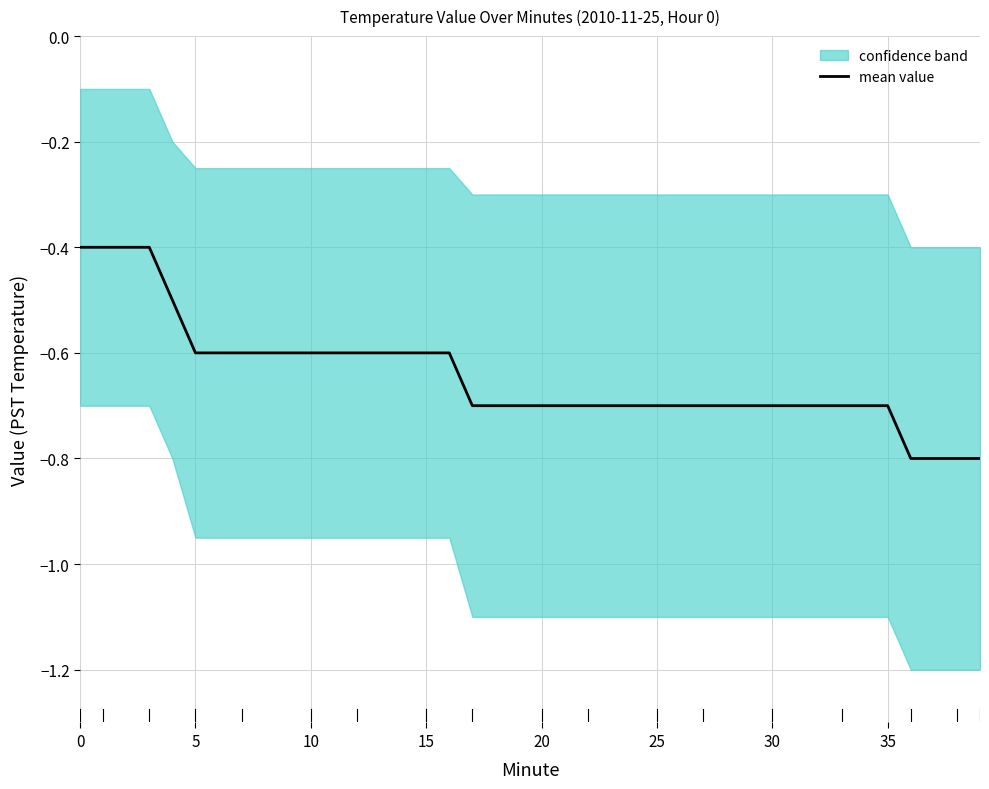

What is the maximum value shown in the chart?

-0.4